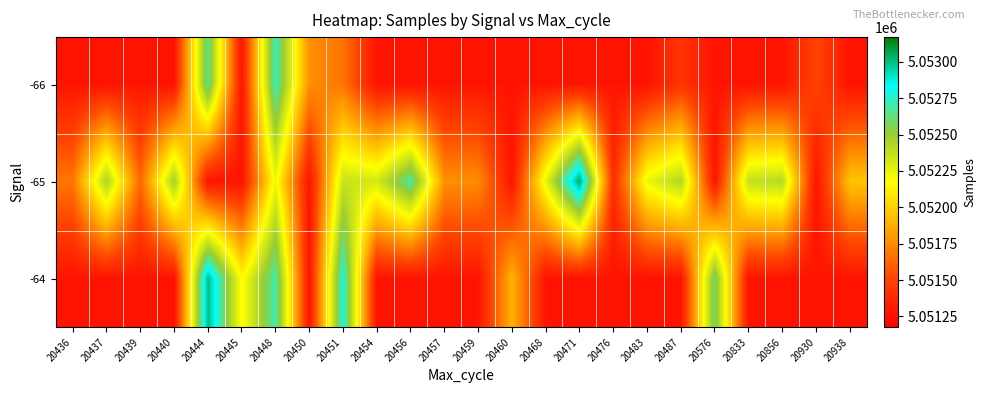

List the series in order of their overall mean, highest first.

-65, -64, -66